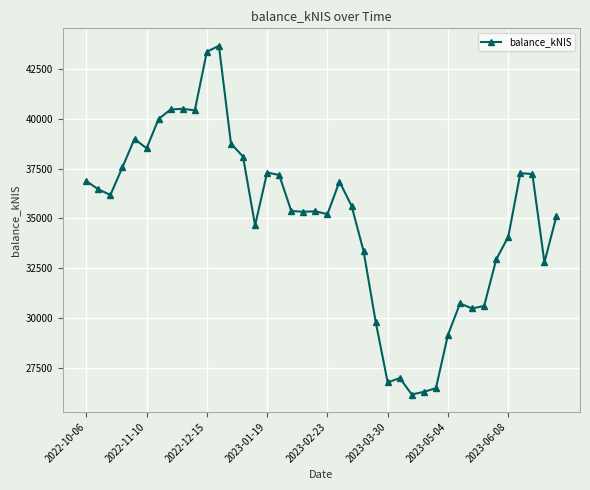

True or false: the data has more than 2 interior local peaks.

True